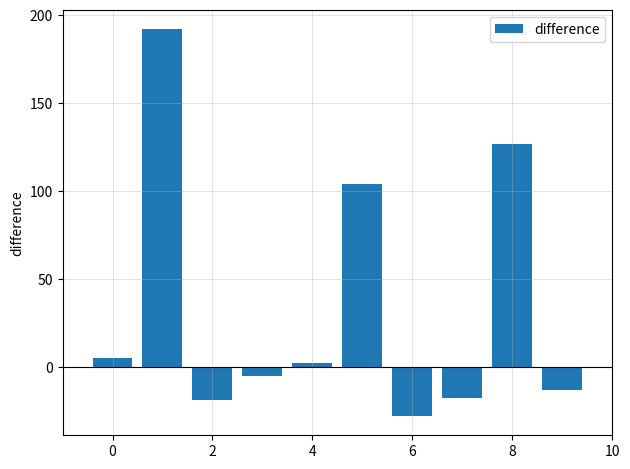

What is the average value?

35